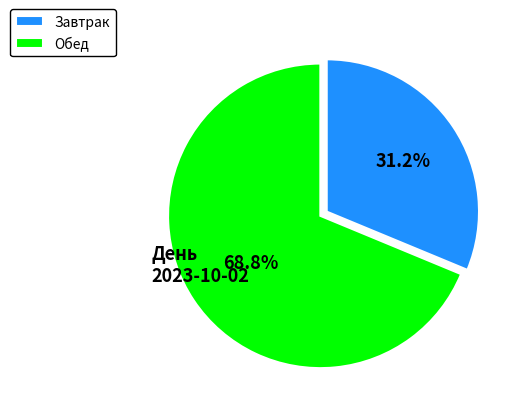

To the nearest percent, what percentage of the pie is Завтрак?

31%